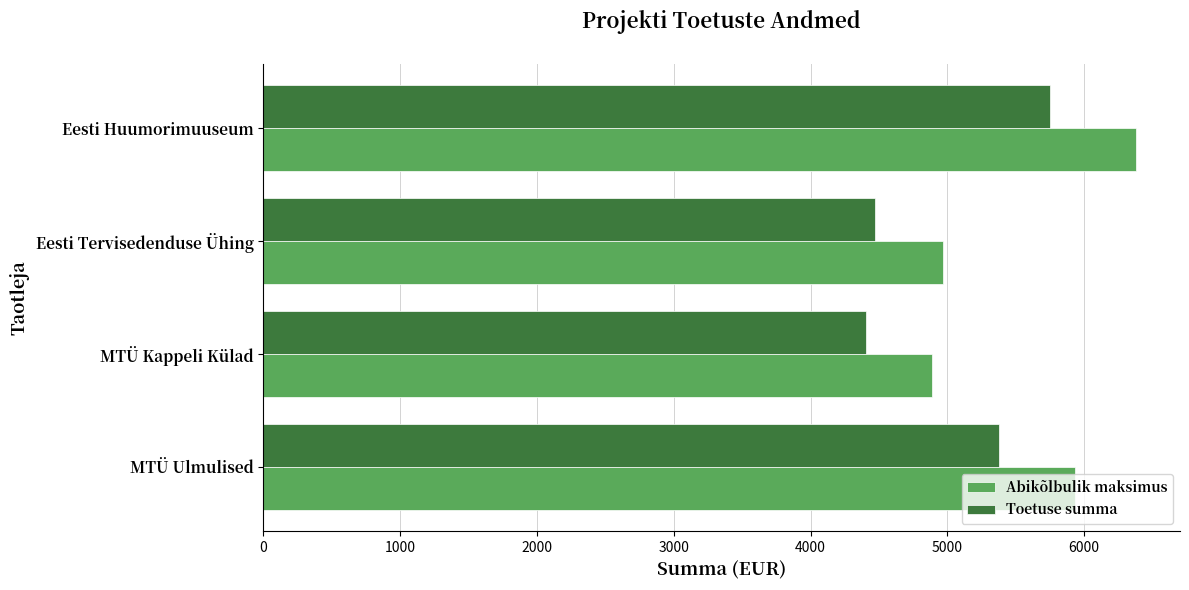

What is the sum of all Toetuse summa values?

20006.6